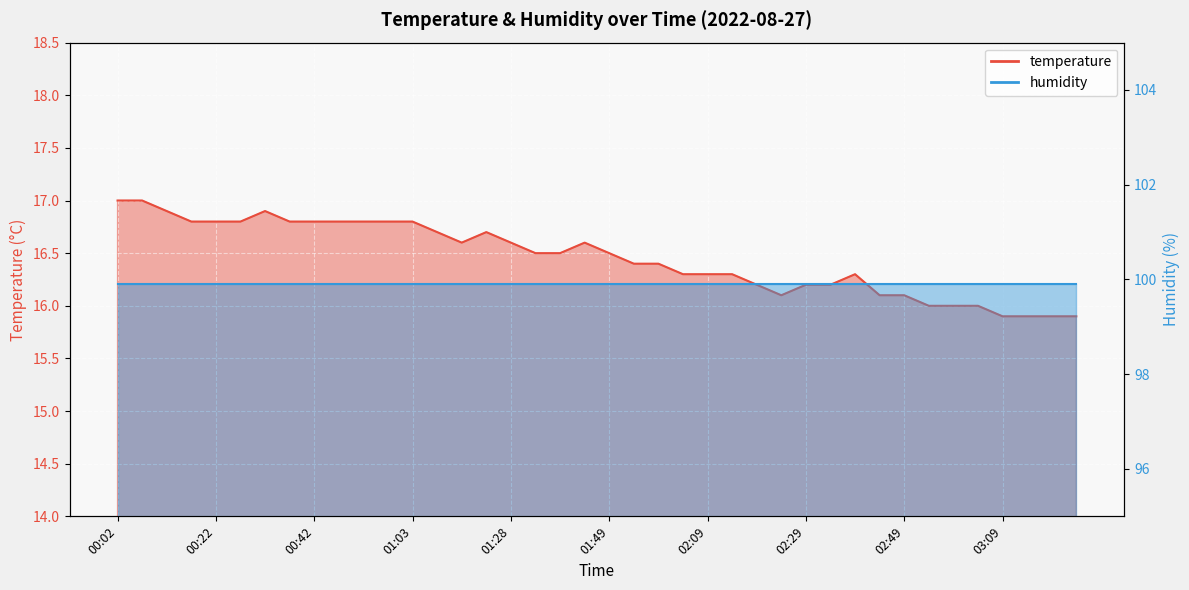

Reading left to right, transcribe all the data shown in this chart.

00:02=17.0	00:07=17.0	00:12=16.9	00:17=16.8	00:22=16.8	00:27=16.8	00:32=16.9	00:37=16.8	00:42=16.8	00:47=16.8	00:52=16.8	00:57=16.8	01:03=16.8	01:08=16.7	01:13=16.6	01:18=16.7	01:28=16.6	01:34=16.5	01:39=16.5	01:44=16.6	01:49=16.5	01:54=16.4	01:59=16.4	02:04=16.3	02:09=16.3	02:14=16.3	02:19=16.2	02:24=16.1	02:29=16.2	02:34=16.2	02:39=16.3	02:44=16.1	02:49=16.1	02:54=16.0	02:59=16.0	03:04=16.0	03:09=15.9	03:14=15.9	03:19=15.9	03:24=15.9